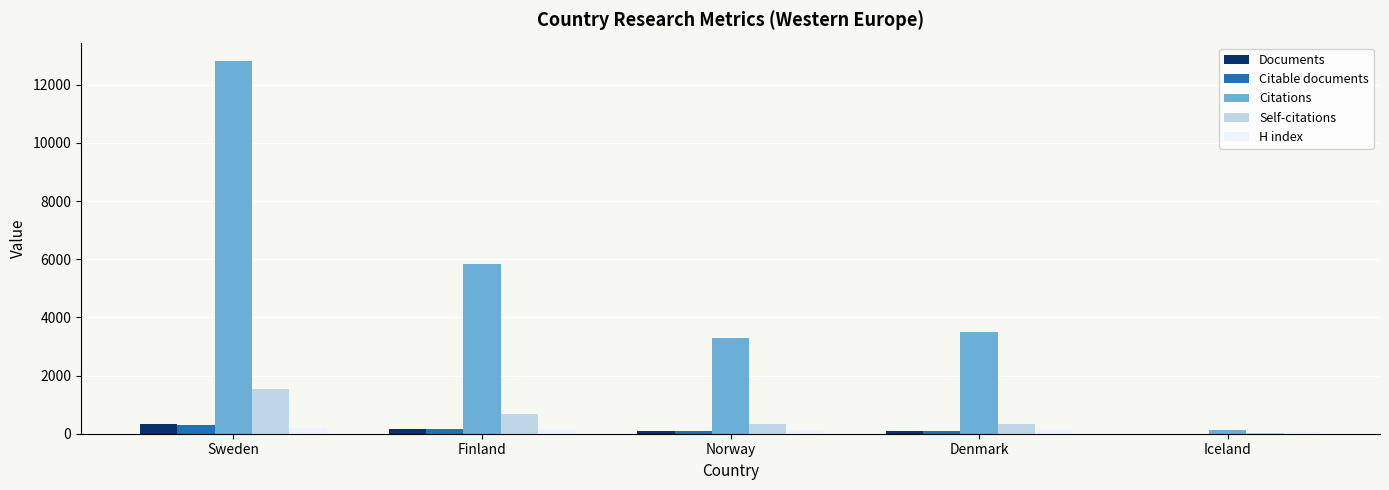

What is the sum of the Citations values at Sweden and Finland?

18631